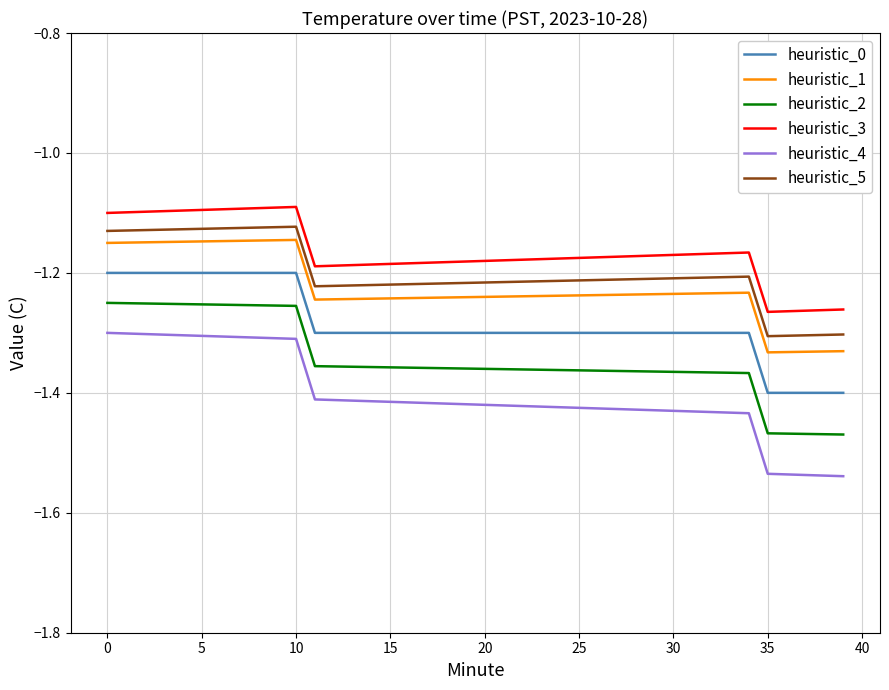

True or false: heuristic_4 and heuristic_1 intersect in this chart.

False